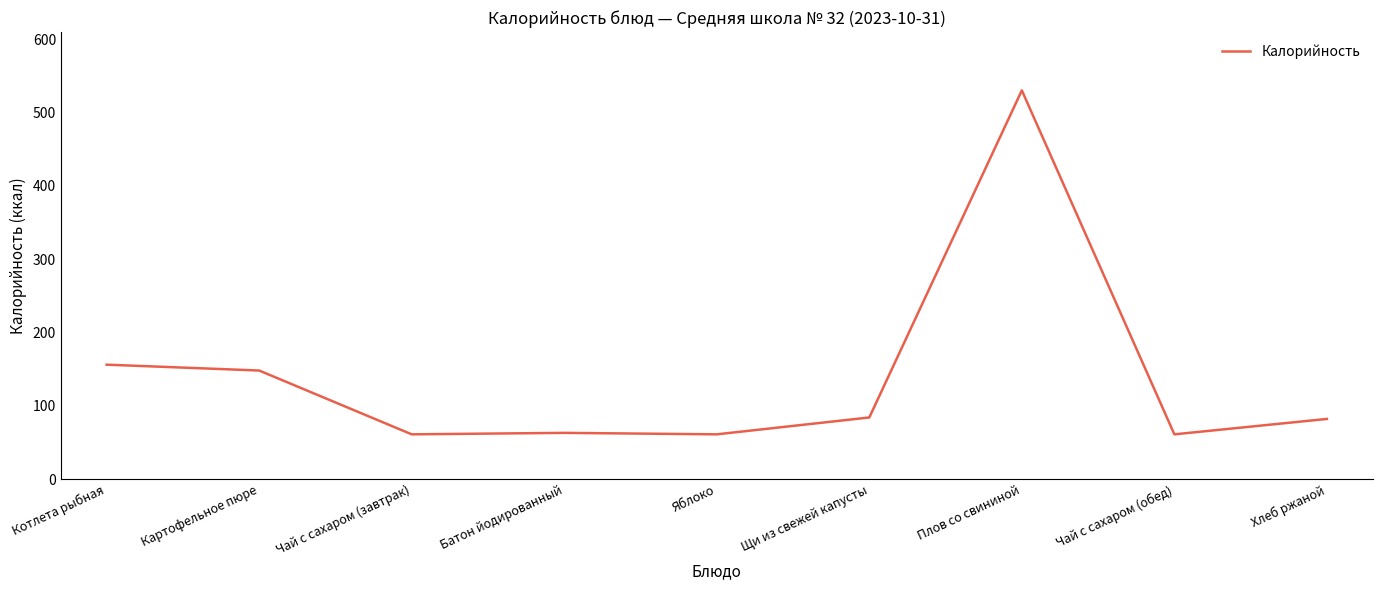

What is the maximum value shown in the chart?

530